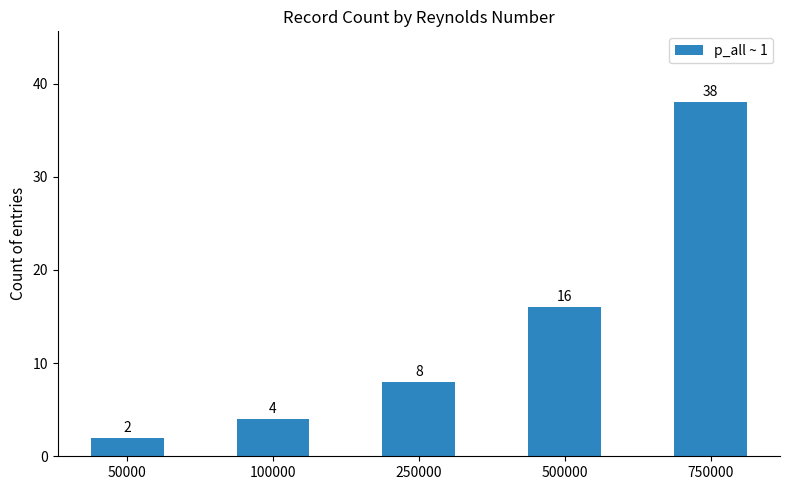

How many categories are shown in the chart?

5